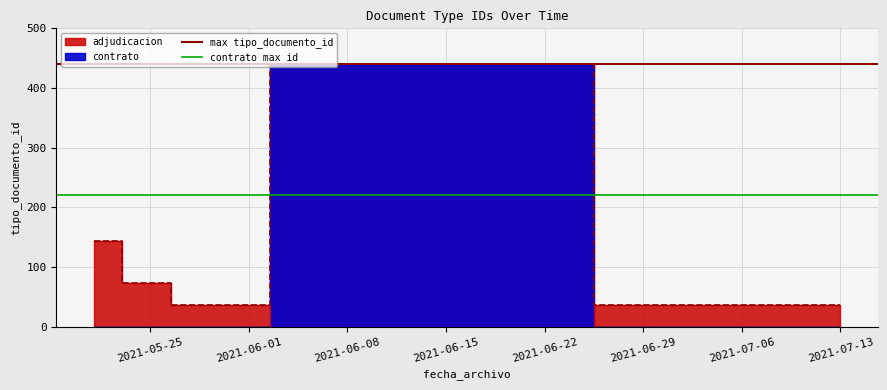

Does the chart have visible grid lines?

Yes